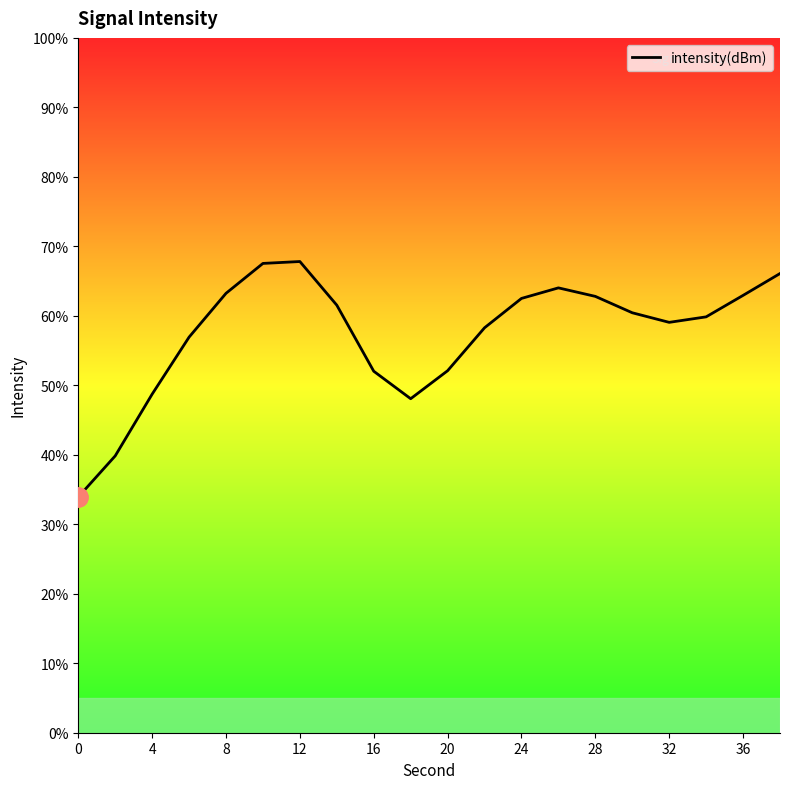

What is the maximum value shown in the chart?

67.8